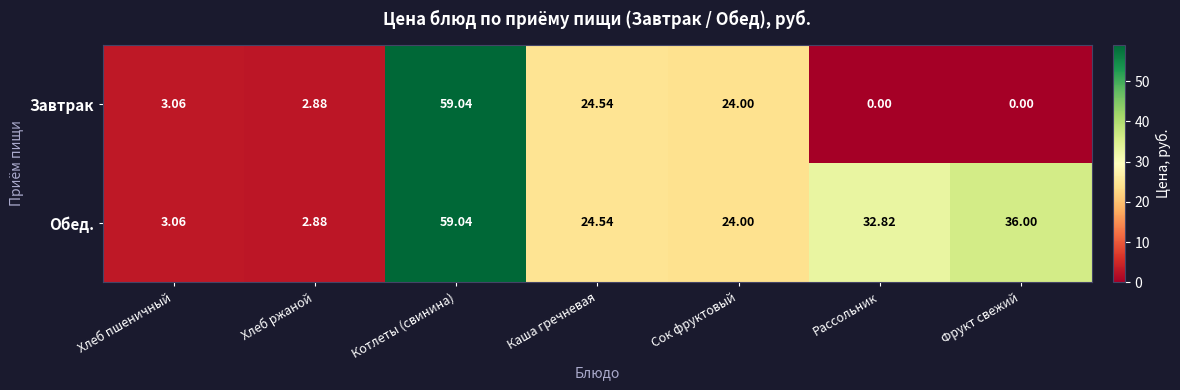

Which category has the lowest value in the Обед. series?

Хлеб ржаной